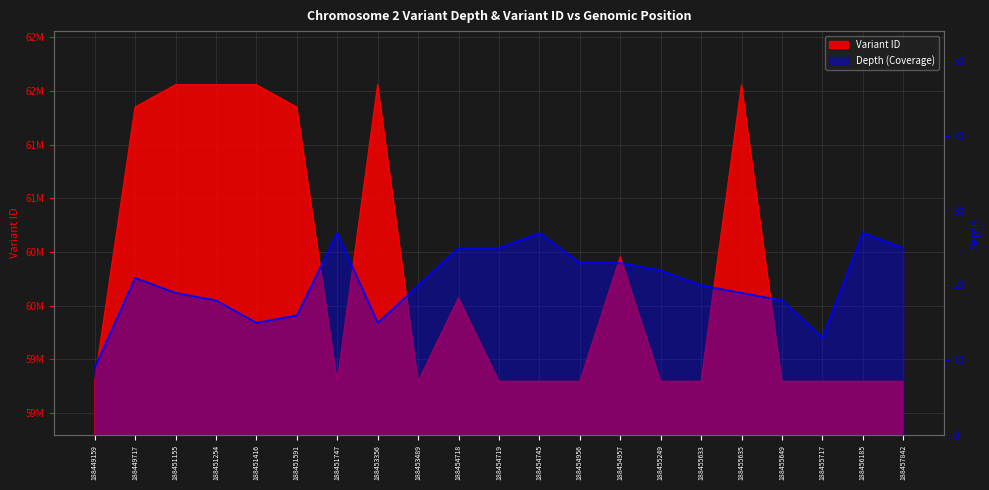

Is it true that the value at 188451254 is 8?

False